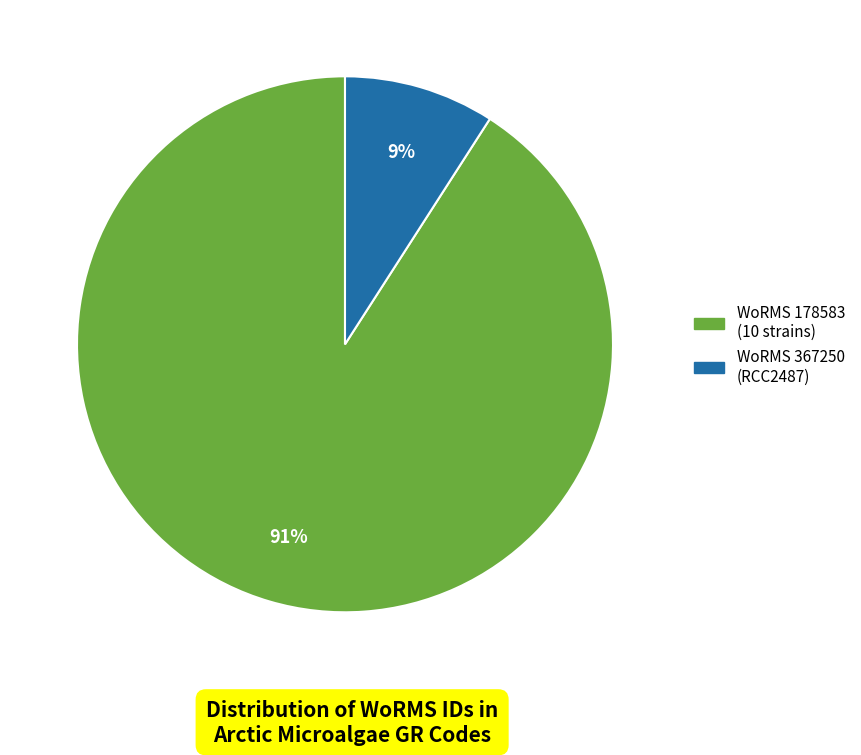

To the nearest percent, what is the difference between the largest and smallest slice percentages?

82%